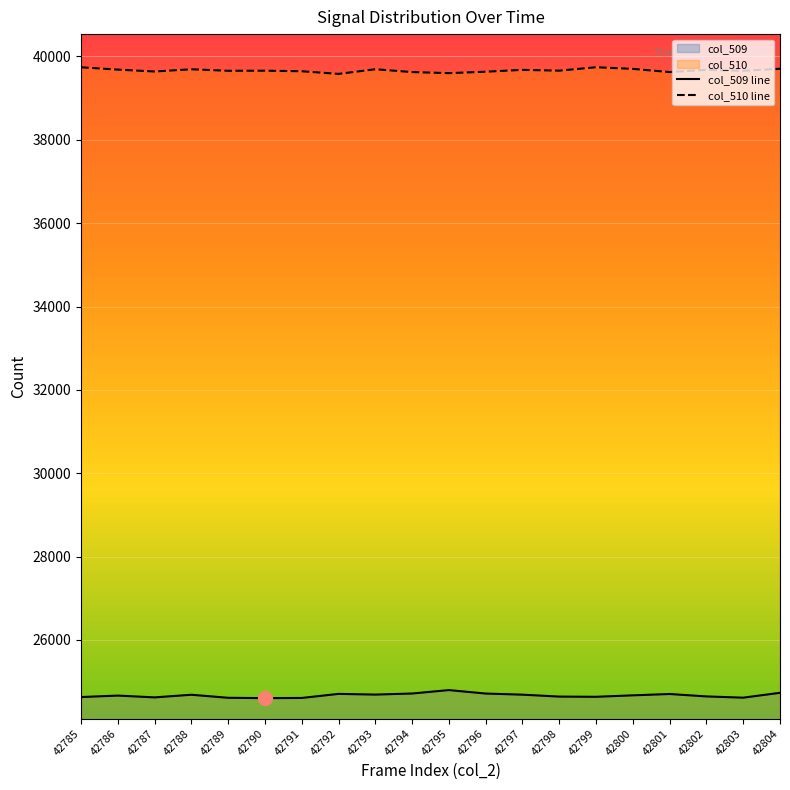

In col_509 line, how many points are lower than both neighbors (excluding endpoints)?

5